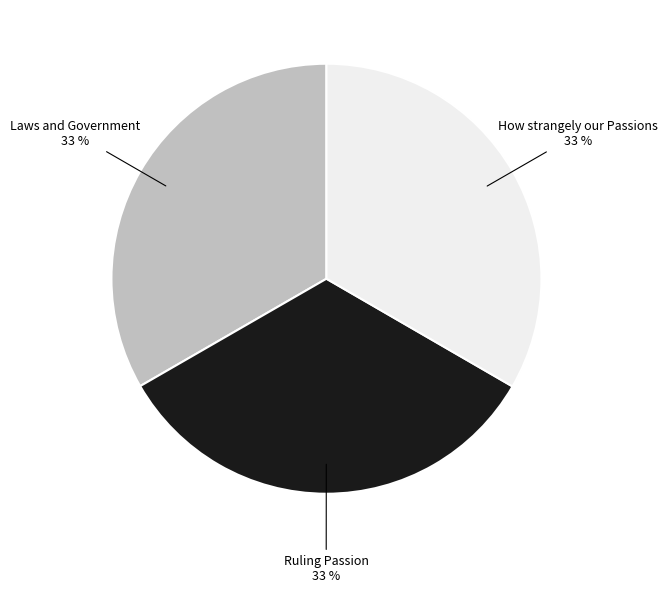

The Ruling Passion slice represents 22% of the pie. True or false?

False